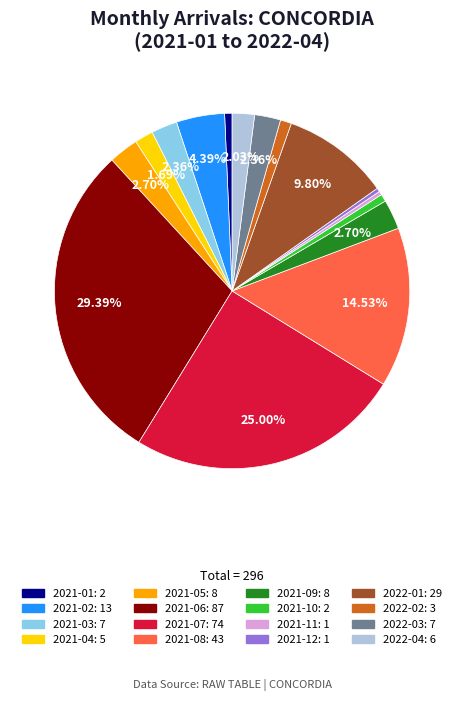

Approximately how many times larger is the value at 2021-10 compared to 2022-04?

0.3